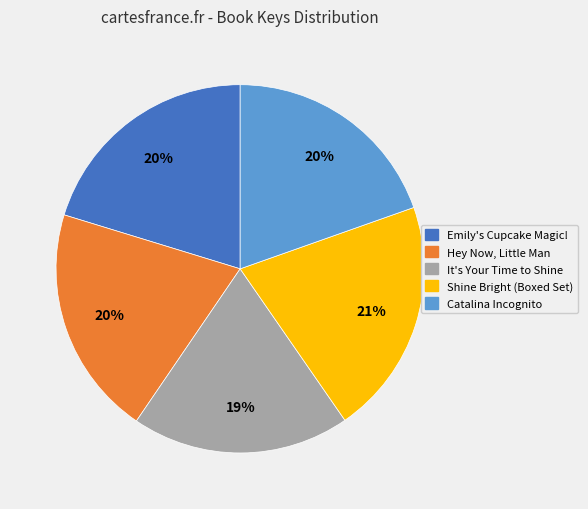

To the nearest percent, what is the average slice percentage?

20%